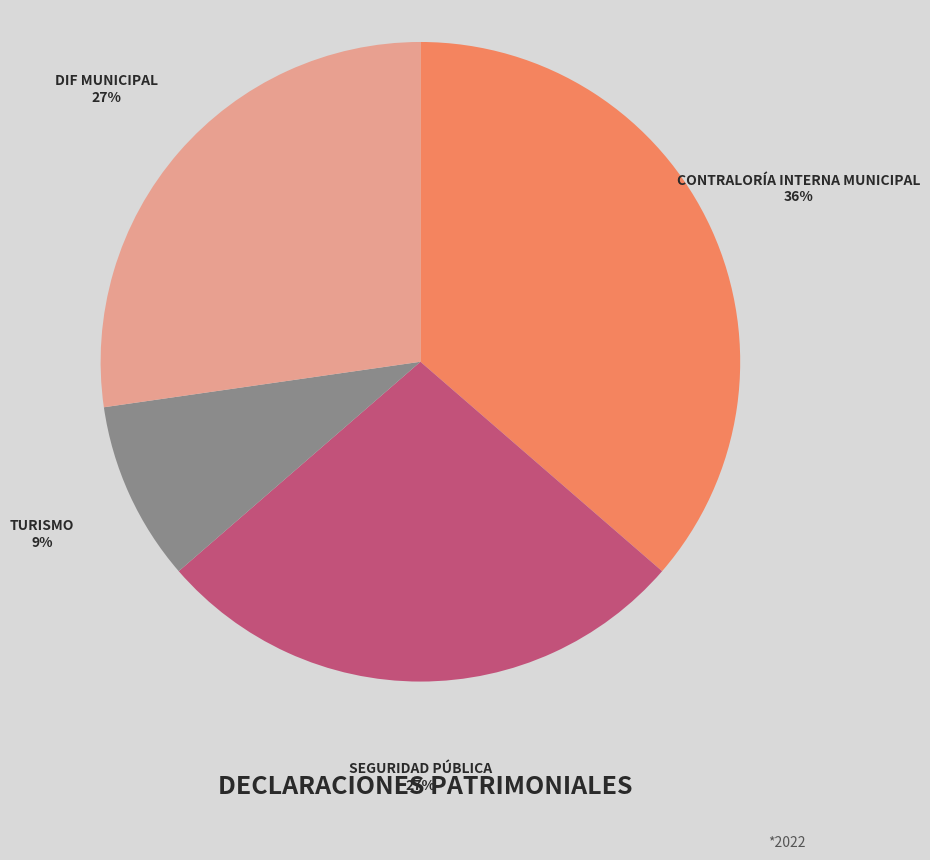

To the nearest percent, what is the difference between the largest and smallest slice percentages?

27%